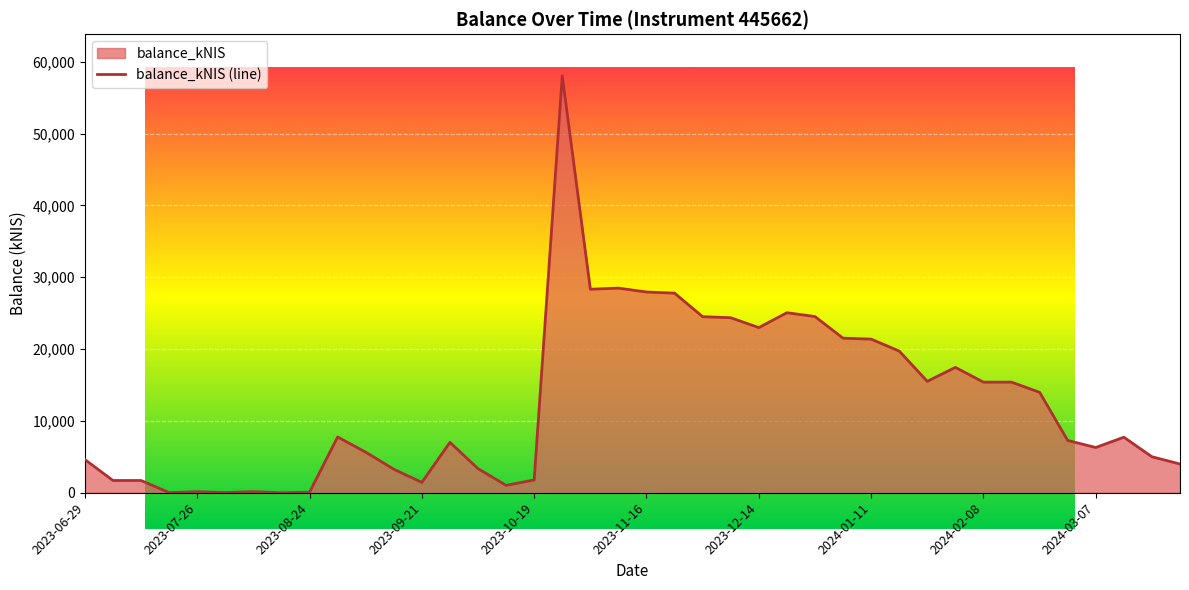

What is the difference between the maximum and minimum values?

58032.6